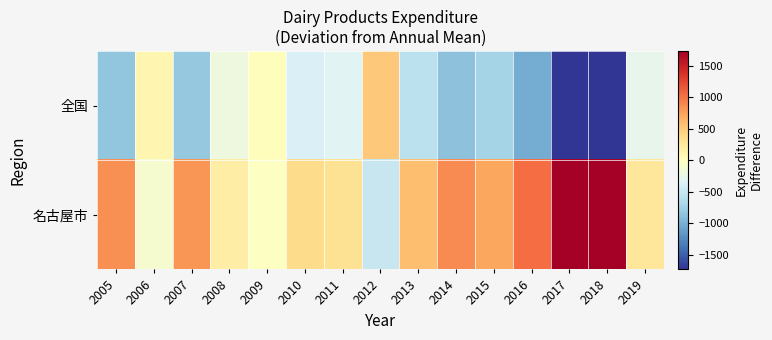

What is the spread (max minus min) of values at 2015?

1442.0